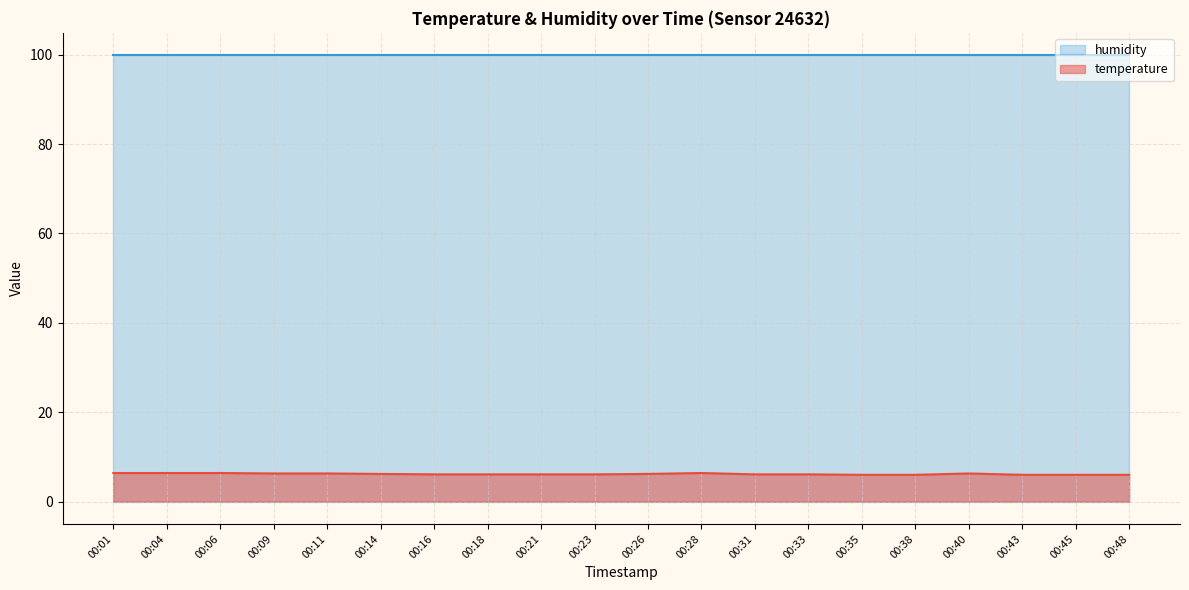

What is the minimum value shown in the chart?

6.0